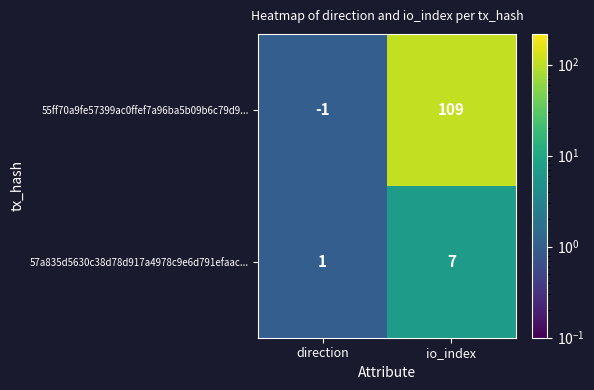

Which series has the largest total across all categories?

55ff70a9fe57399ac0ffef7a96ba5b09b6c79d9...